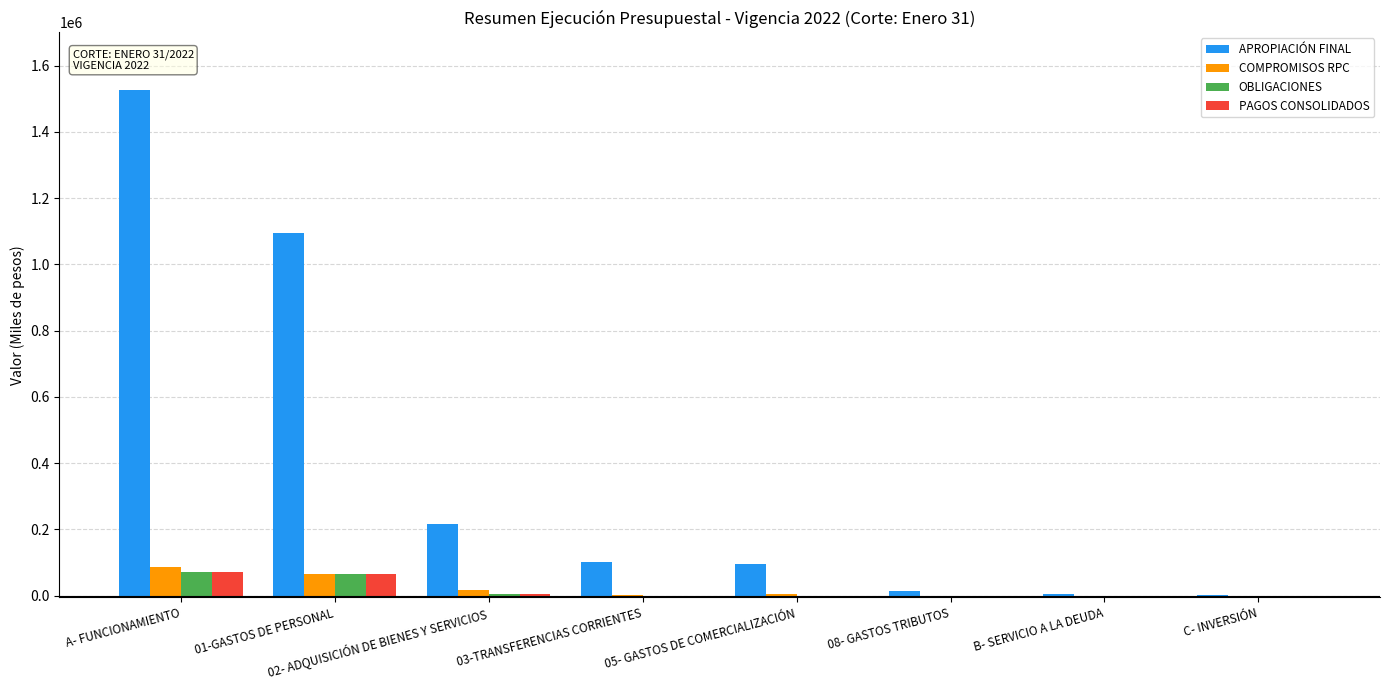

The COMPROMISOS RPC series shows 4742.3 at 05- GASTOS DE COMERCIALIZACIÓN. True or false?

True